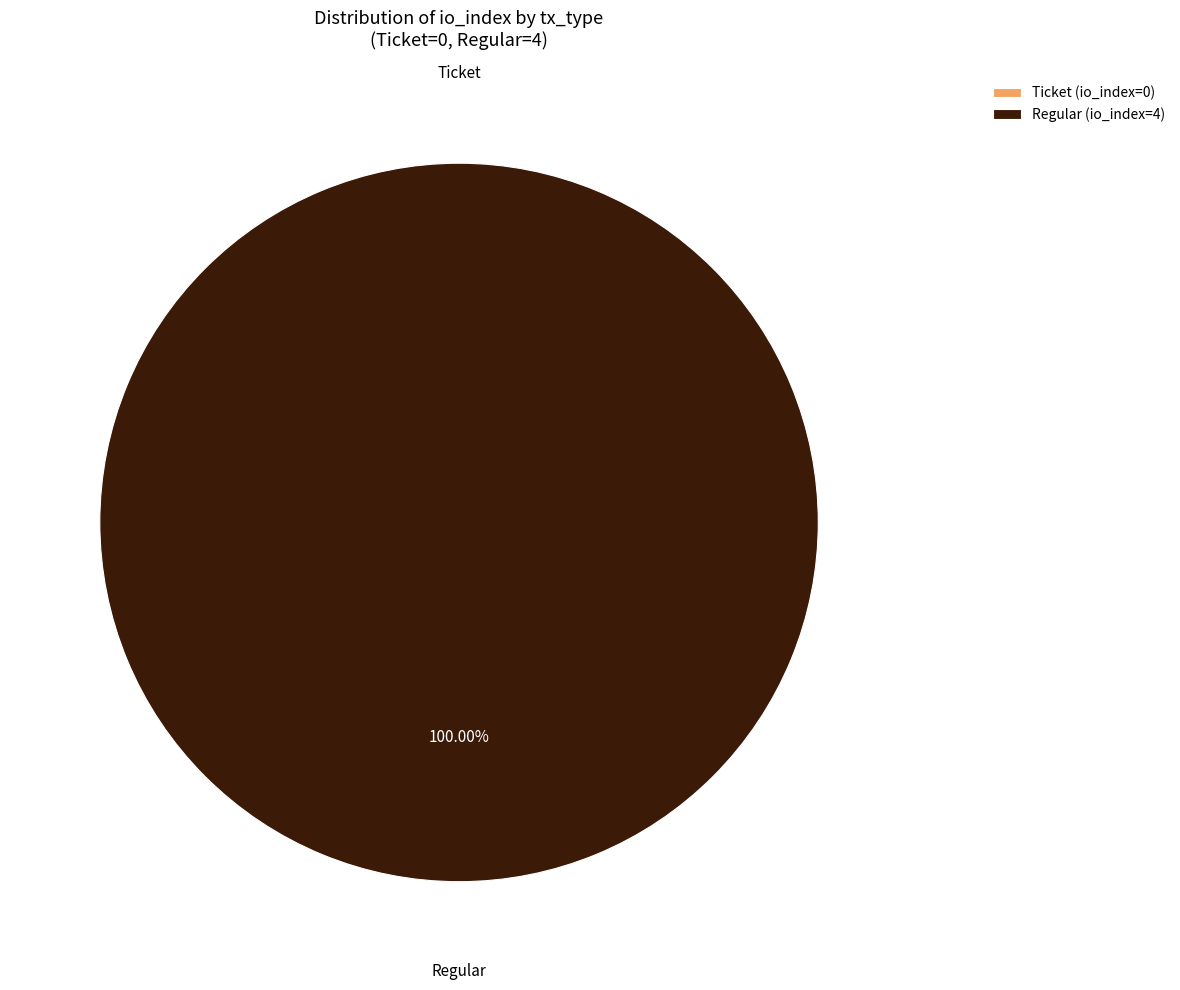

True or false: Ticket (io_index=0) accounts for 8% of the total.

False